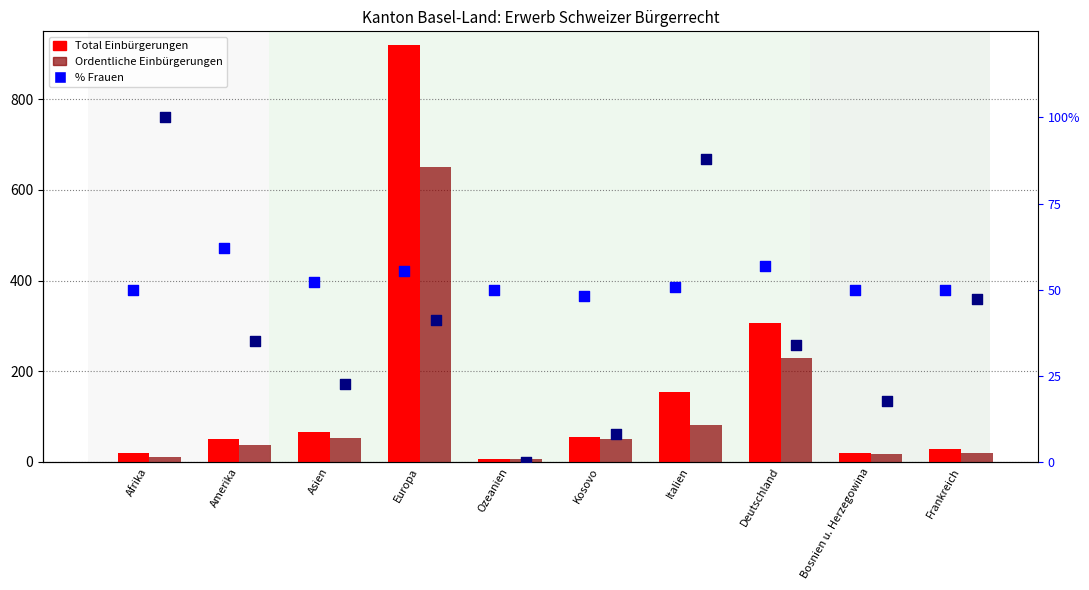

At how many categories does at least one series exceed 148?

3